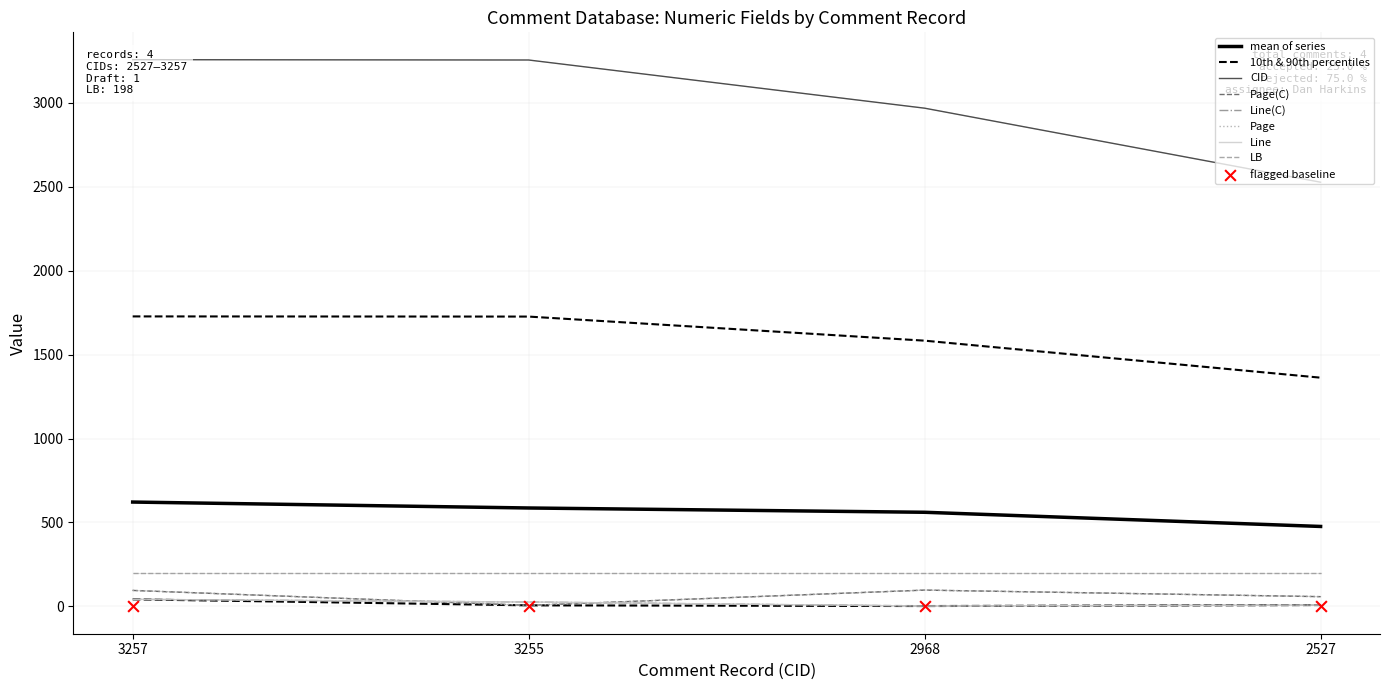

At which category is the sum across all series the highest?

3257